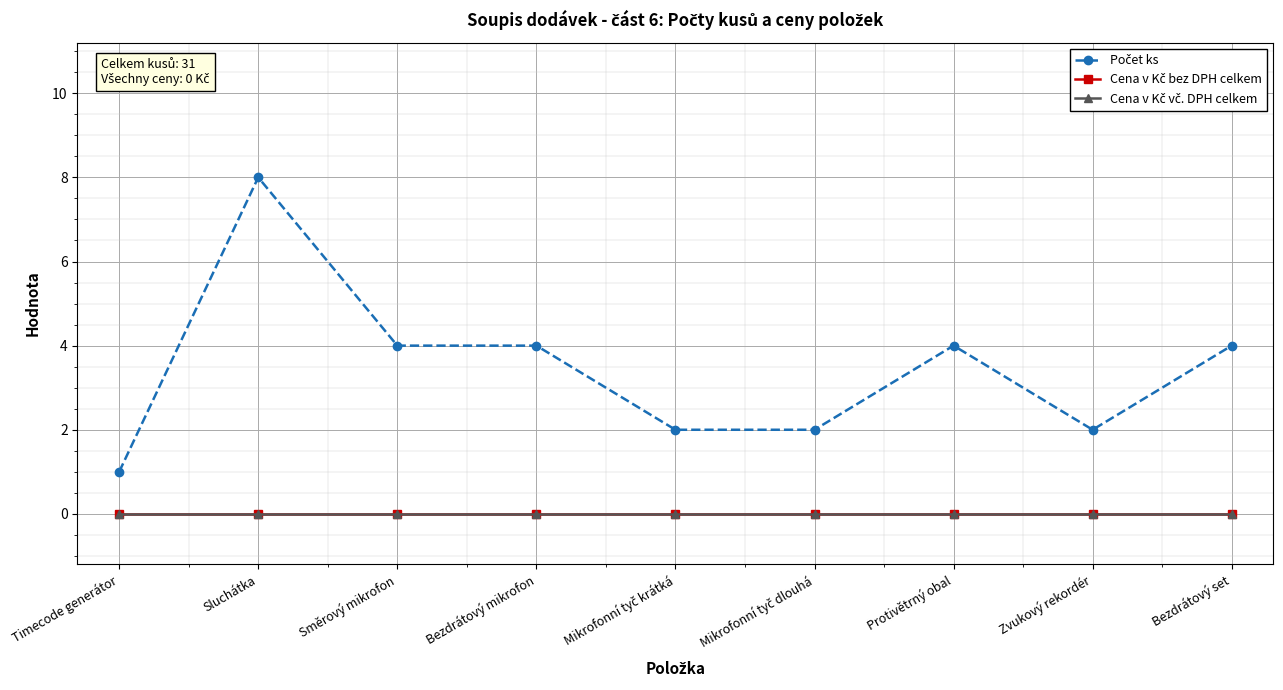

Reading left to right, what are all the values shown in this chart?

Počet ks: 1	8	4	4	2	2	4	2	4
Cena v Kč bez DPH celkem: 0	0	0	0	0	0	0	0	0
Cena v Kč vč. DPH celkem: 0	0	0	0	0	0	0	0	0